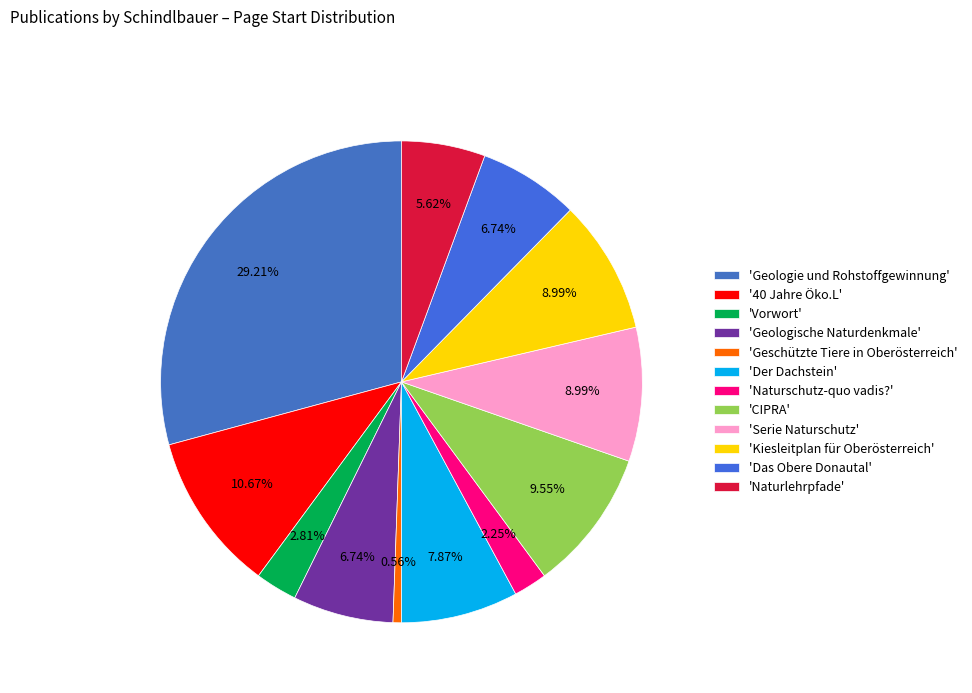

Is there any slice that represents more than half of the pie?

No